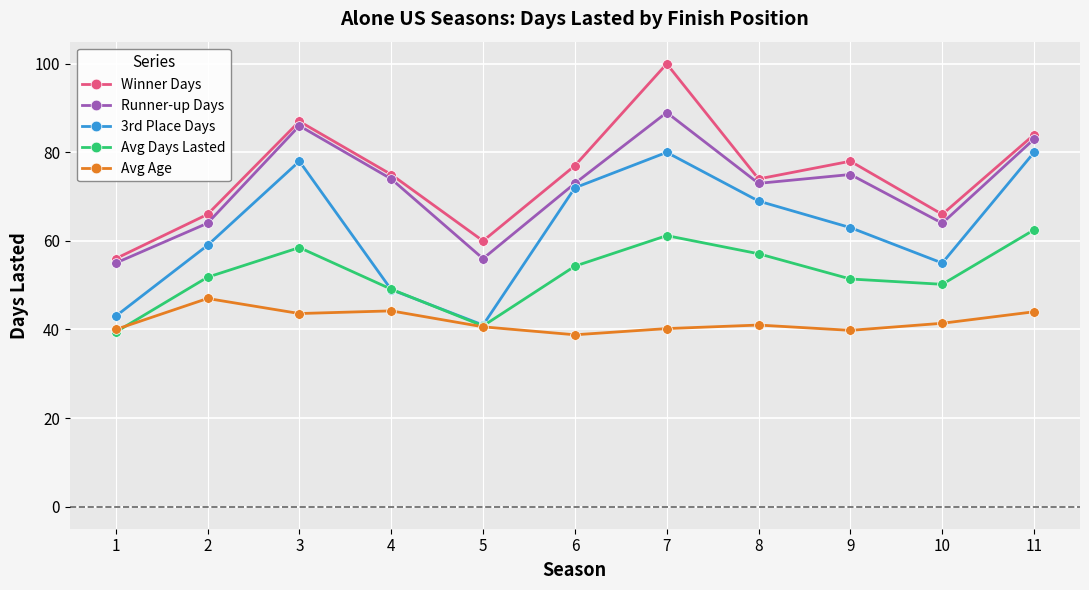

Rank the series by their maximum value, from lowest to highest.

Avg Age, Avg Days Lasted, 3rd Place Days, Runner-up Days, Winner Days